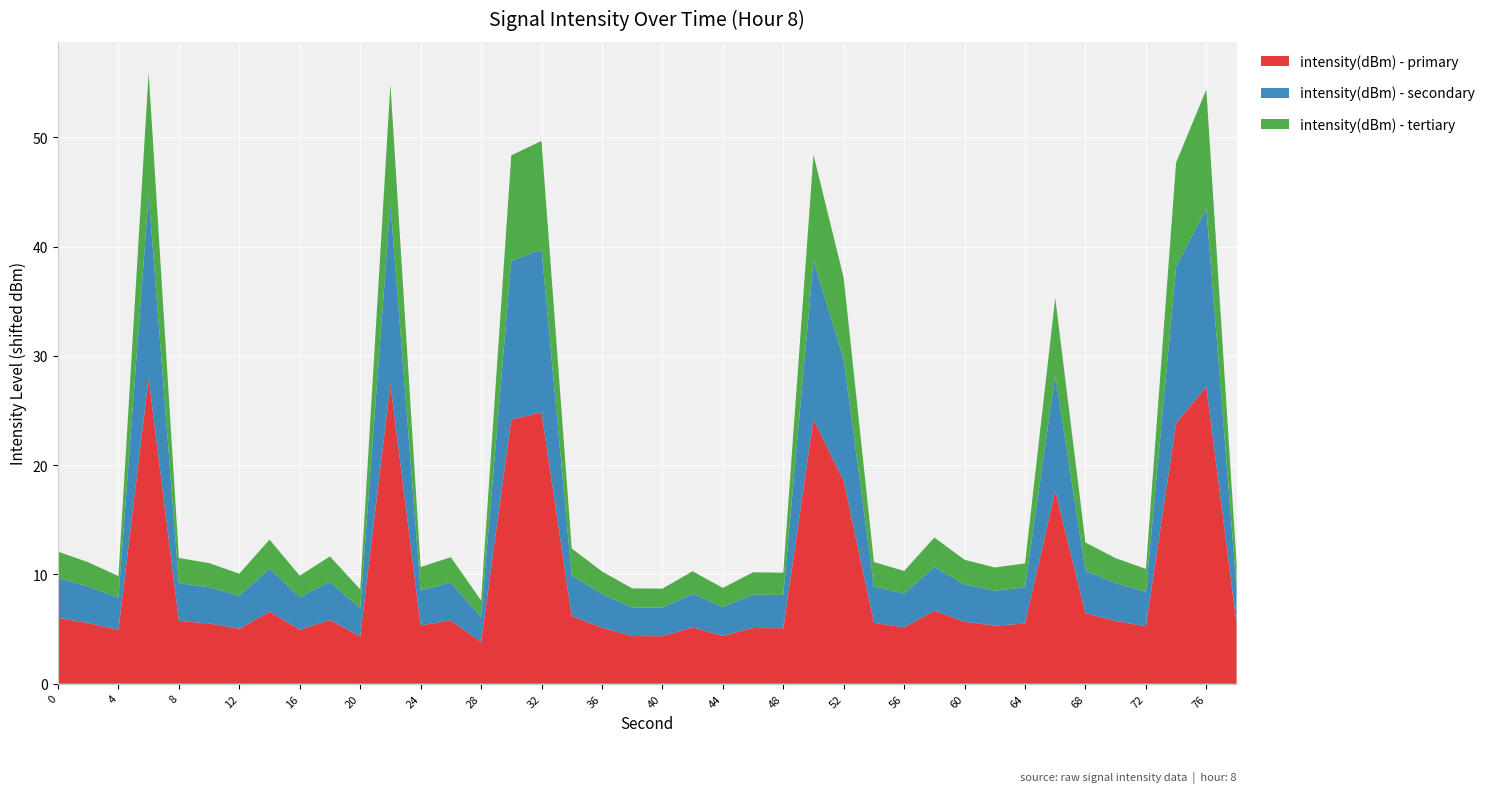

The intensity(dBm) - primary series shows 27.2 at 76. True or false?

True